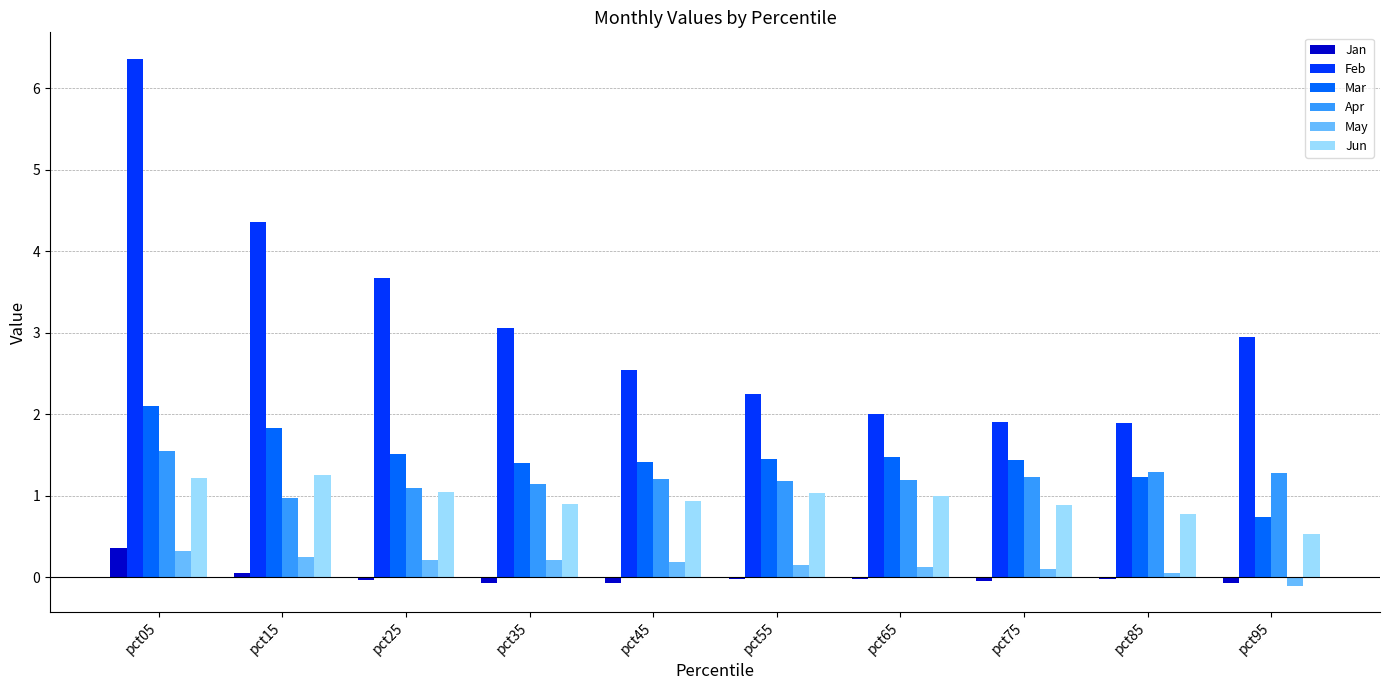

What are all the series names shown in the legend?

Jan, Feb, Mar, Apr, May, Jun